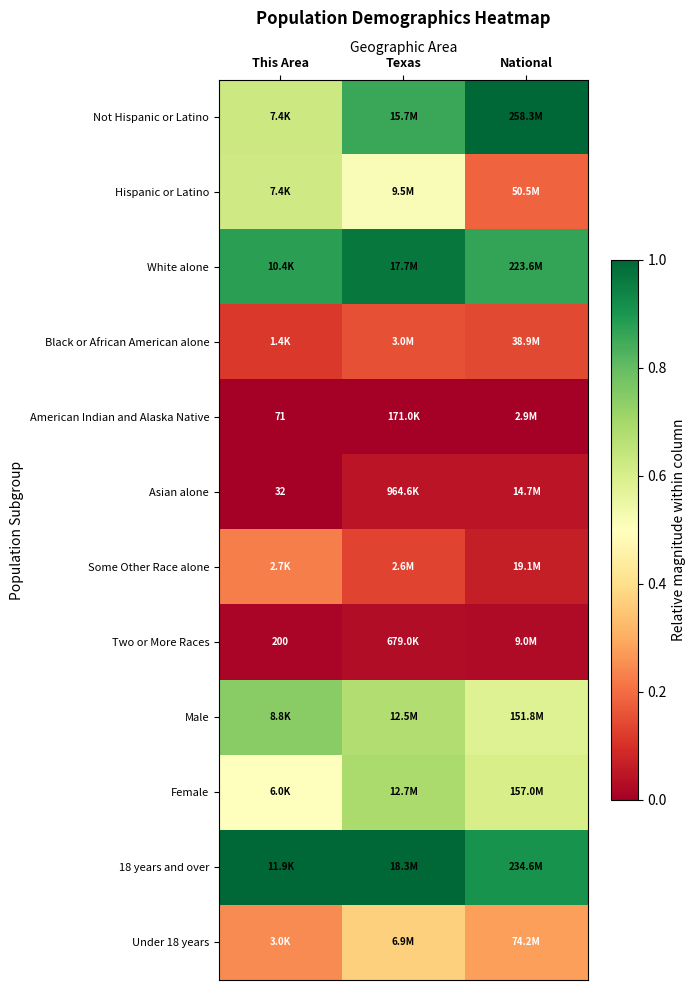

Which label corresponds to the largest value in the chart?

National